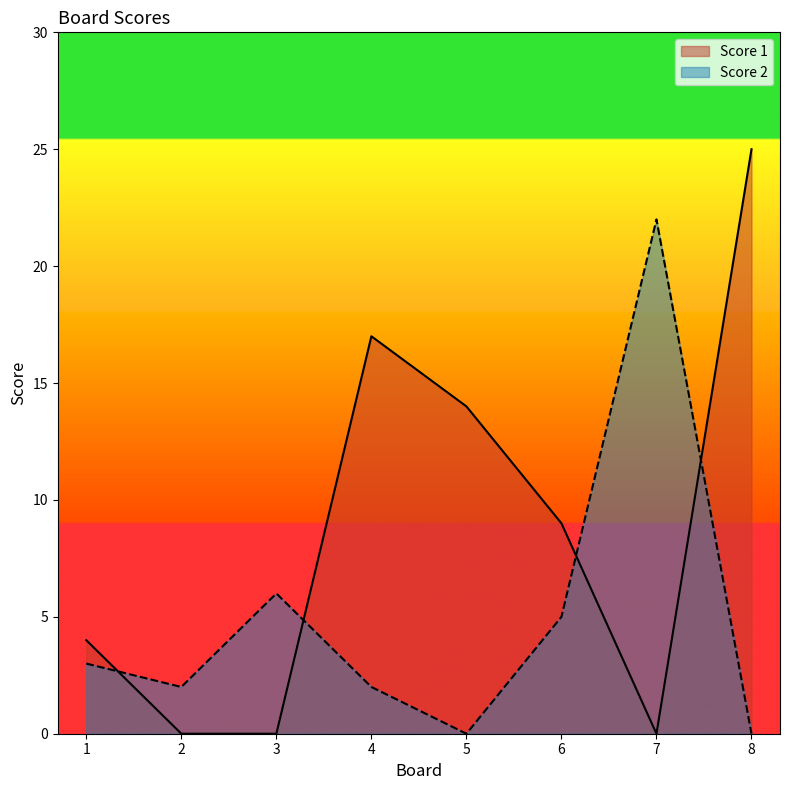

True or false: Score 2 and Score 1 cross at least once.

True